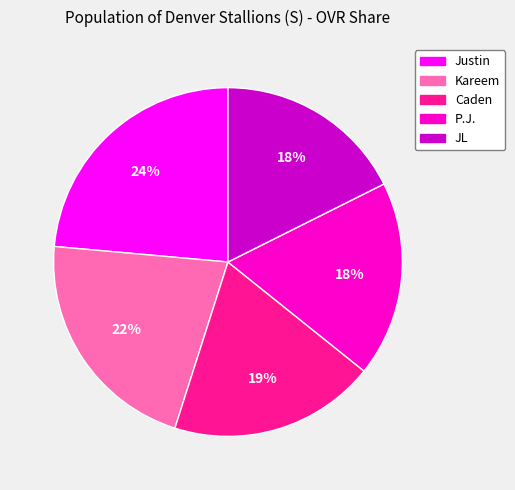

How many segments does this pie chart have?

5